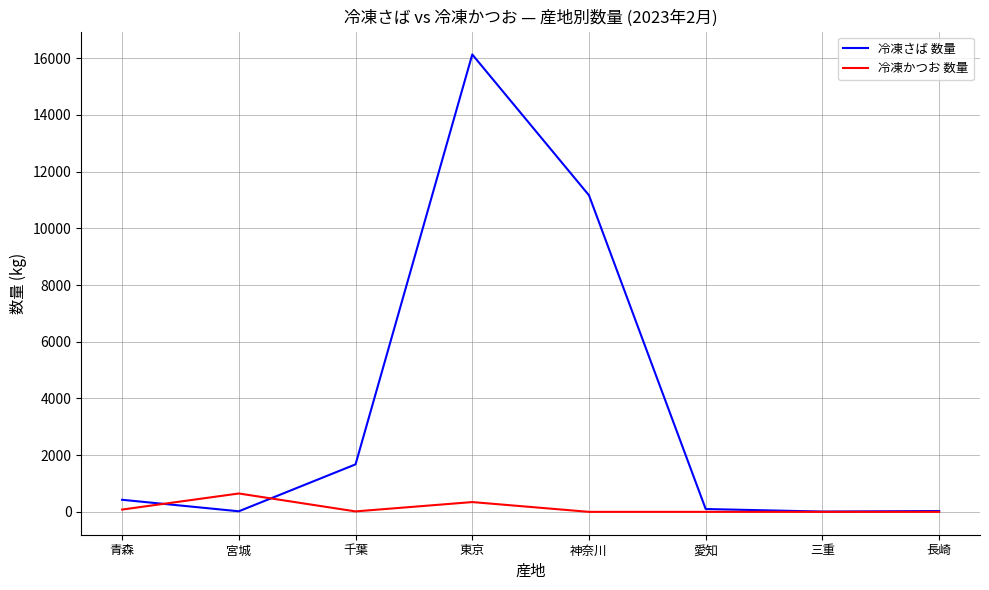

What is the maximum value shown in the chart?

16135